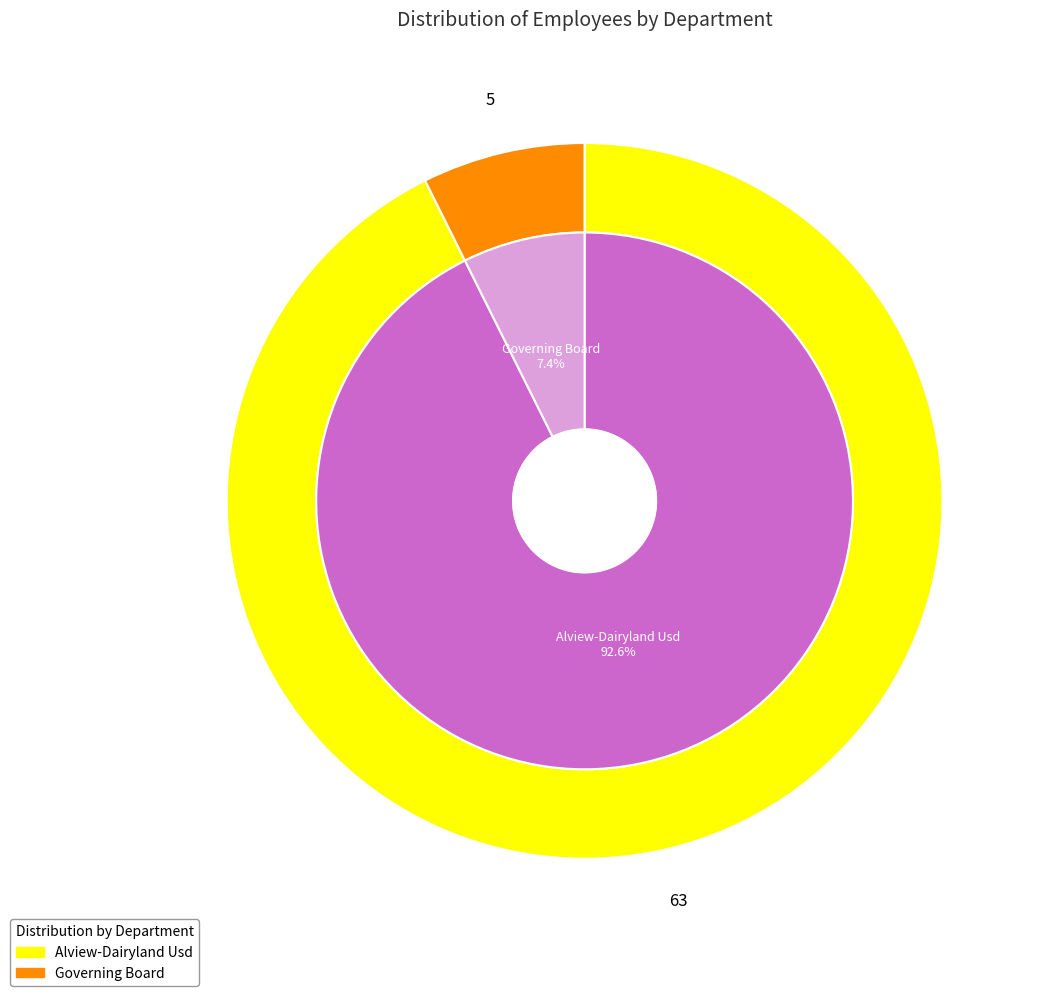

To the nearest percent, what is the average slice percentage?

50%